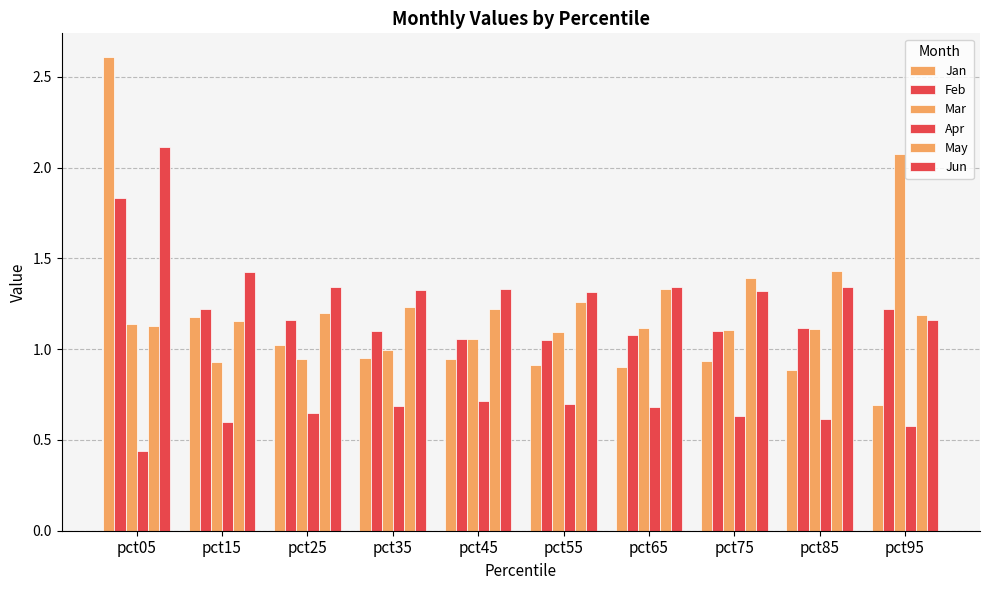

How many groups of bars are there?

10